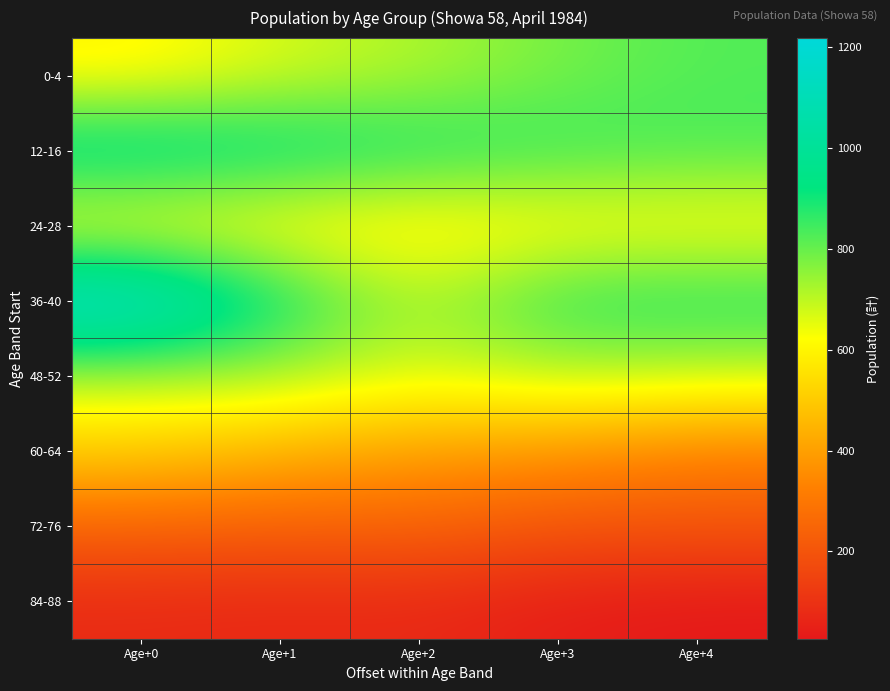

At which category is the sum across all series the highest?

Age+0